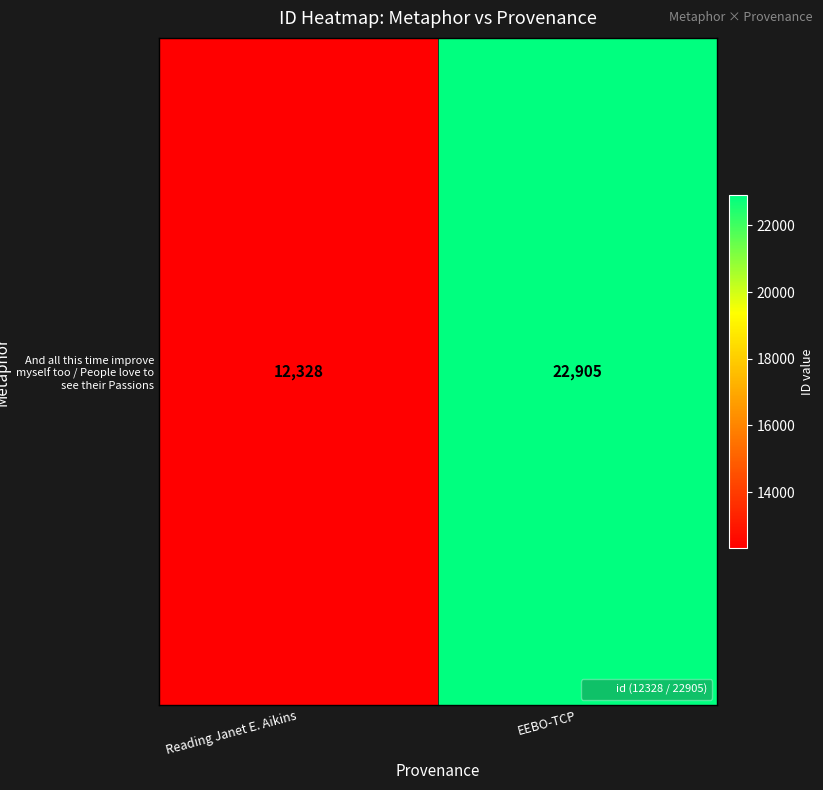

Approximately how many times larger is the value at Reading Janet E. Aikins compared to EEBO-TCP?

0.5